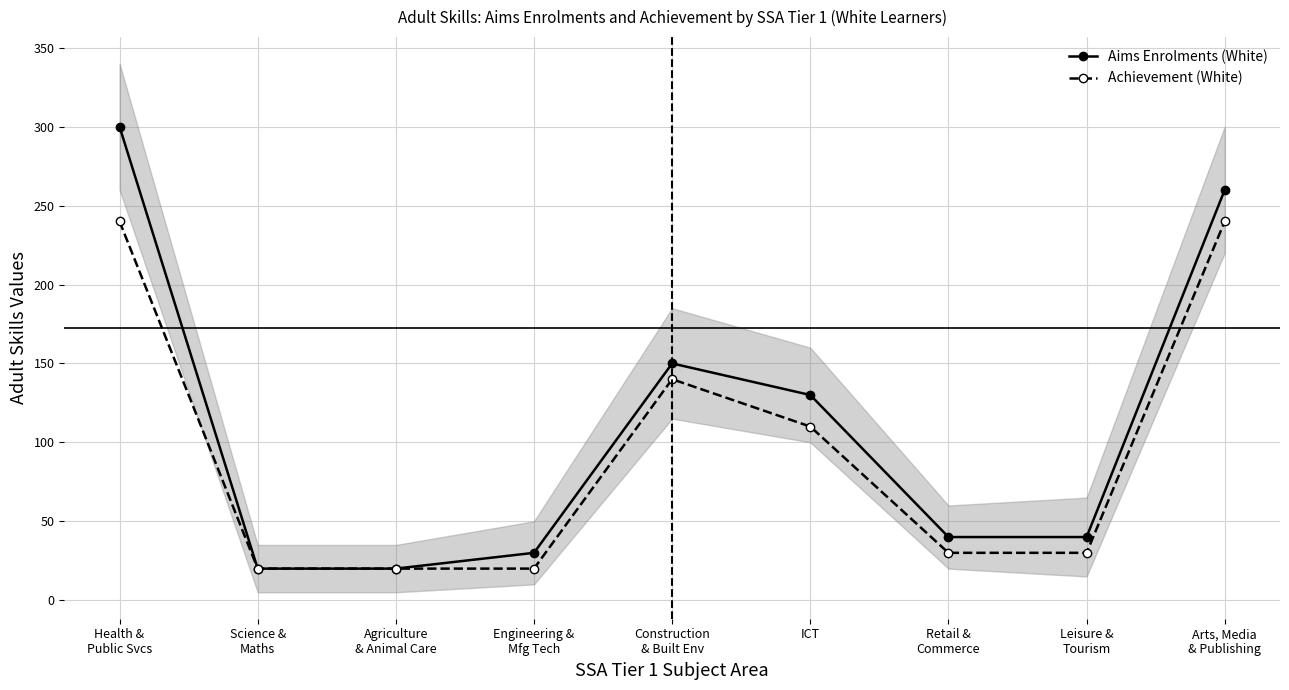

Rank the series by their maximum value, from lowest to highest.

Achievement (White), Aims Enrolments (White)